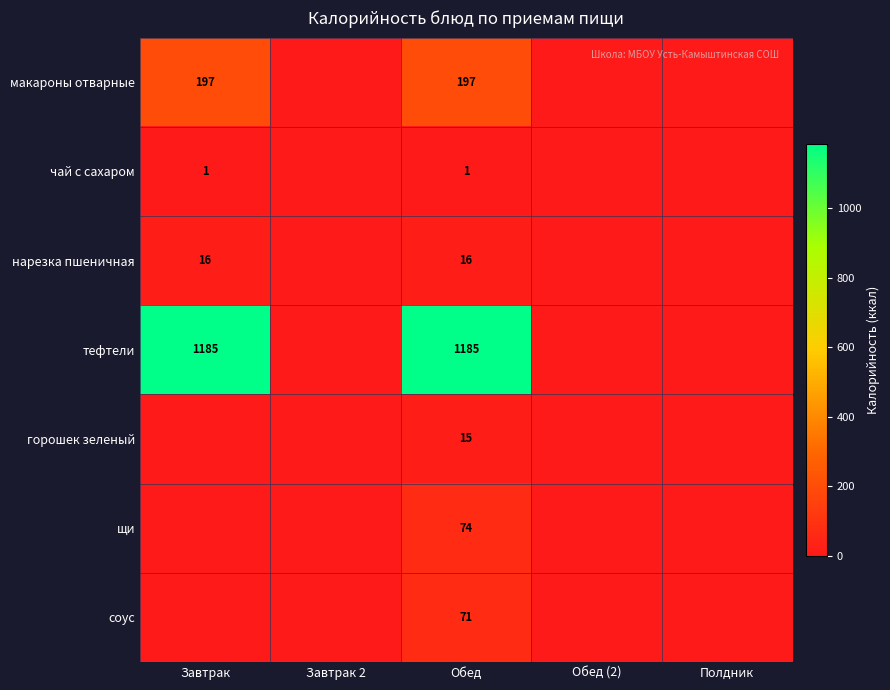

The value of нарезка пшеничная at Завтрак is 16. True or false?

True